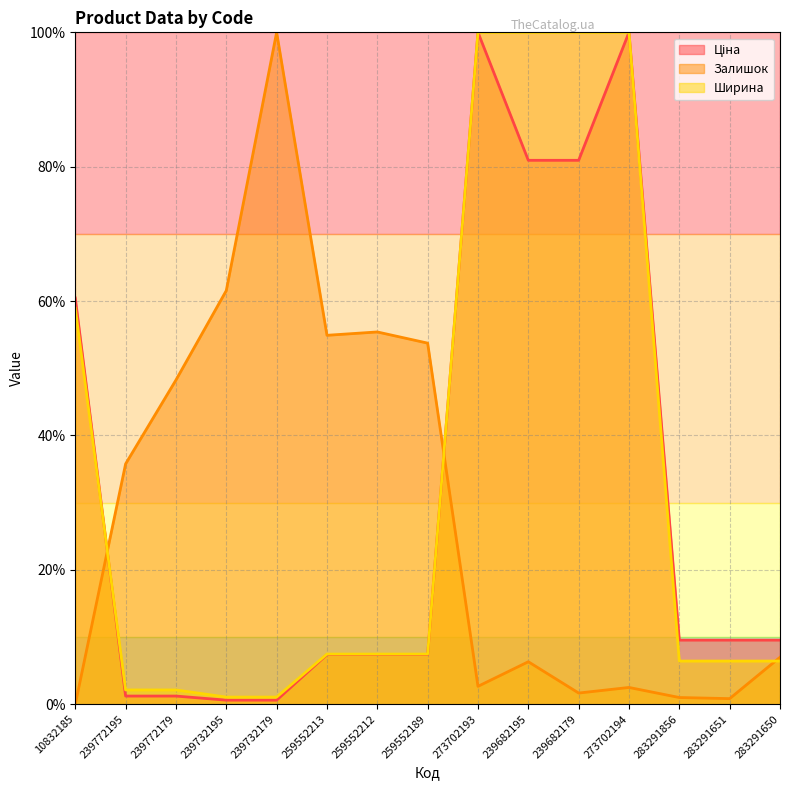

How many distinct data groups are displayed?

3